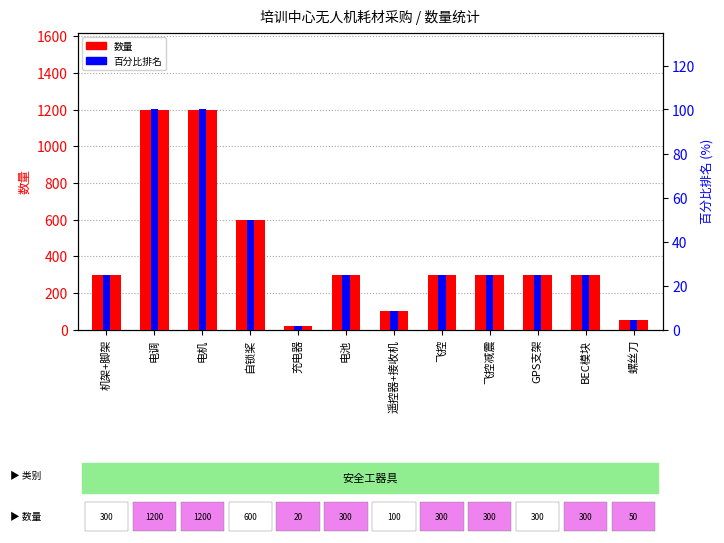

Which series has the widest spread of values?

数量